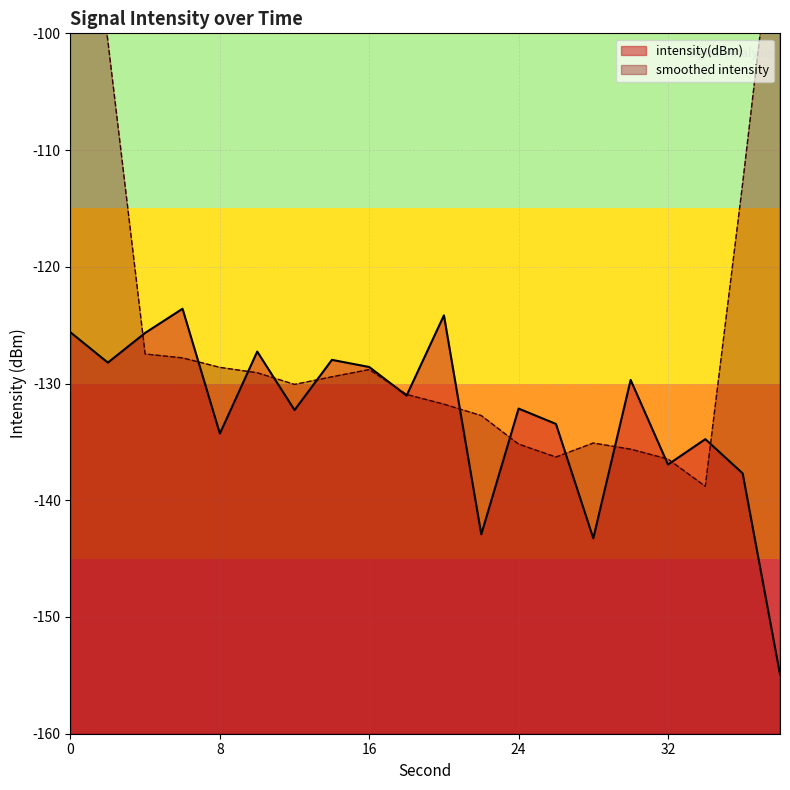

What value does the data have at 20?

-124.2